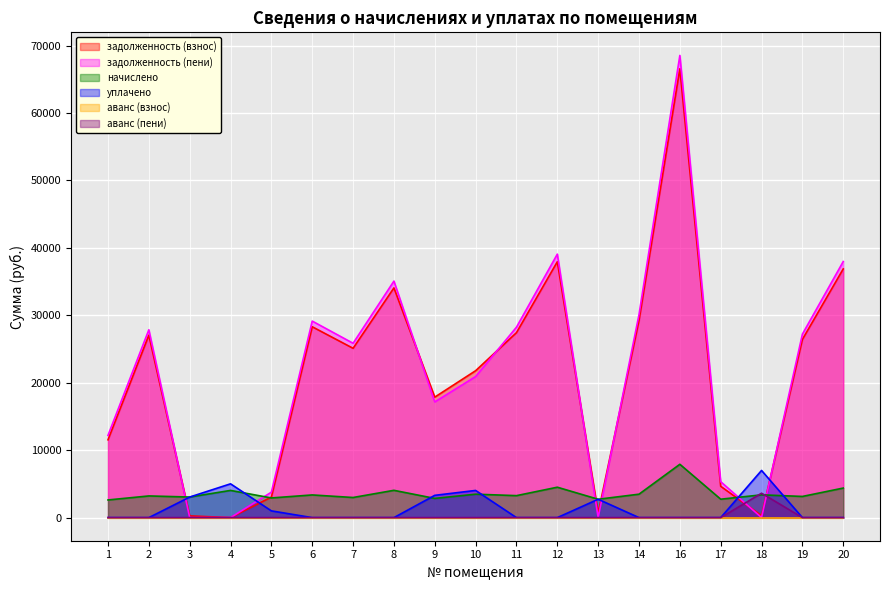

At which label is аванс (пени) closest to 1808?

4